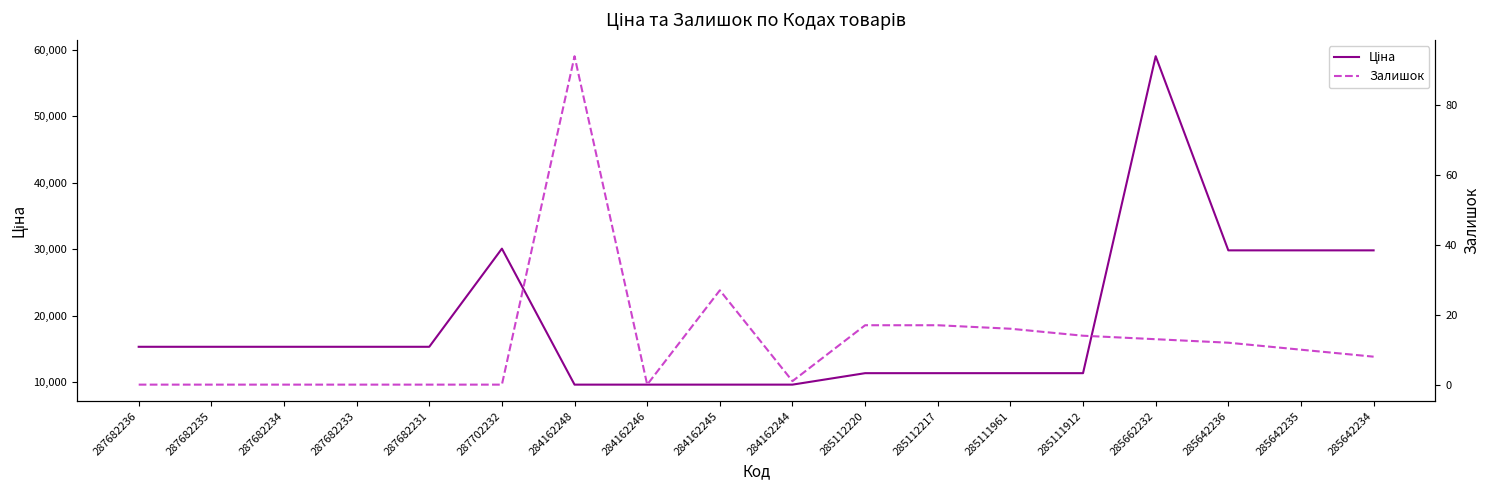

What is the label of the 12th point from the right?

284162248